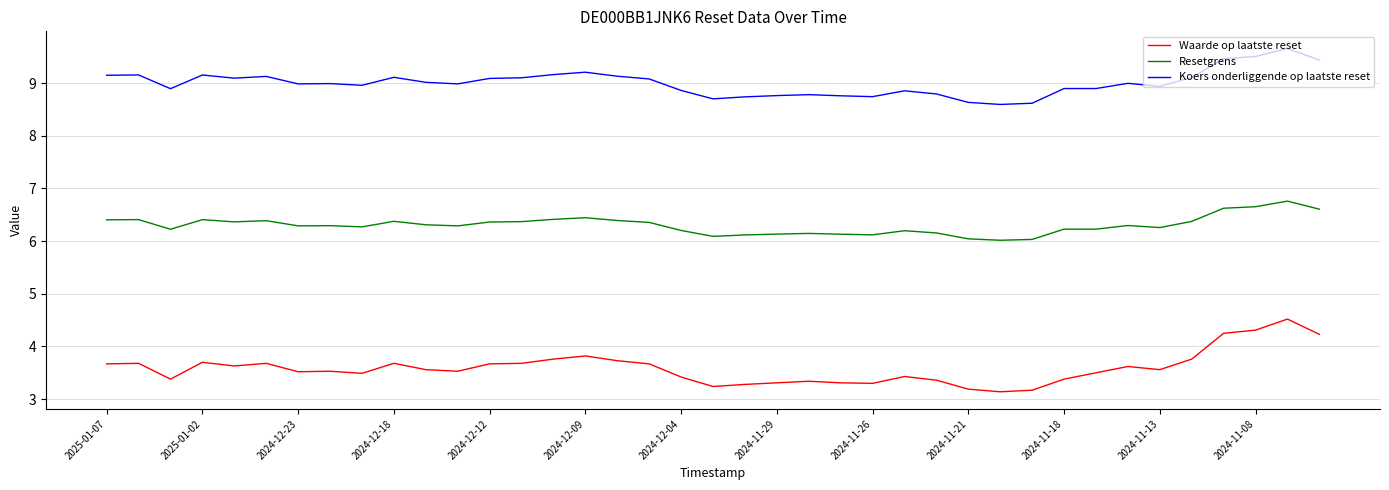

Which series has the largest total across all categories?

Koers onderliggende op laatste reset